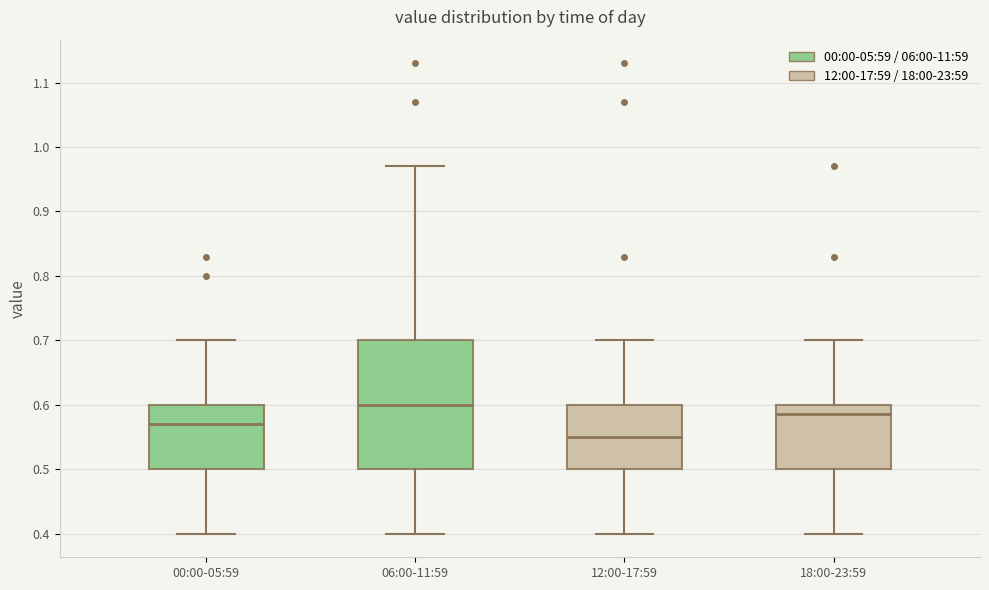

Where does the upper whisker of the box for 00:00-05:59 end on the y-axis? The values are not printed on the chart, so give them approximately, as read against the axis.

0.70